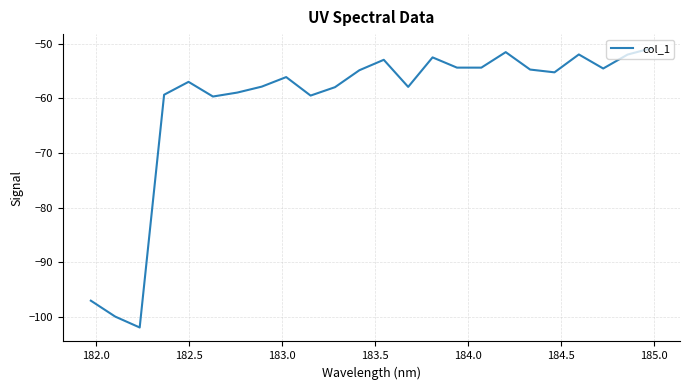

What is the difference between the maximum and minimum values?

51.2